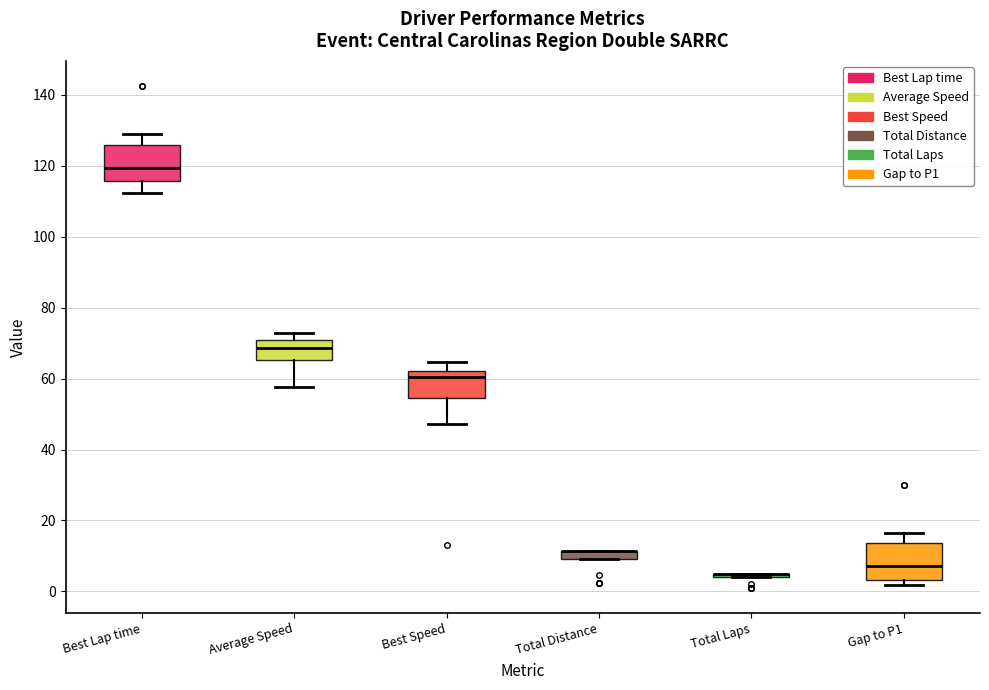

Where is the lower edge of the box for Total Distance on the y-axis? The values are not printed on the chart, so give them approximately, as read against the axis.

10